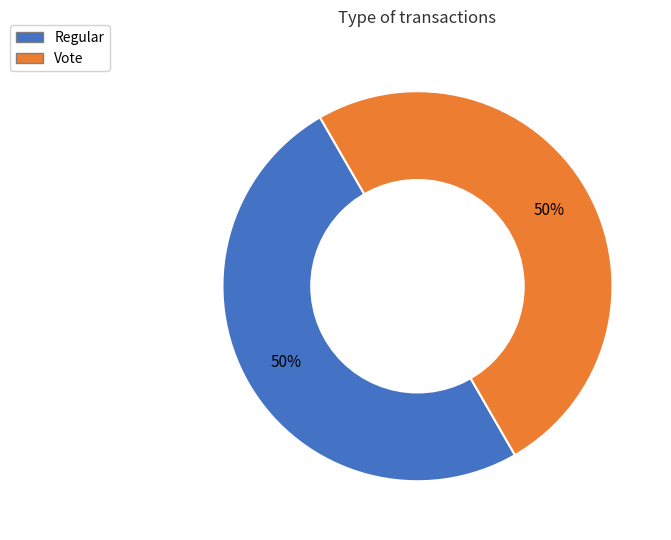

To the nearest percent, what is the average slice percentage?

50%